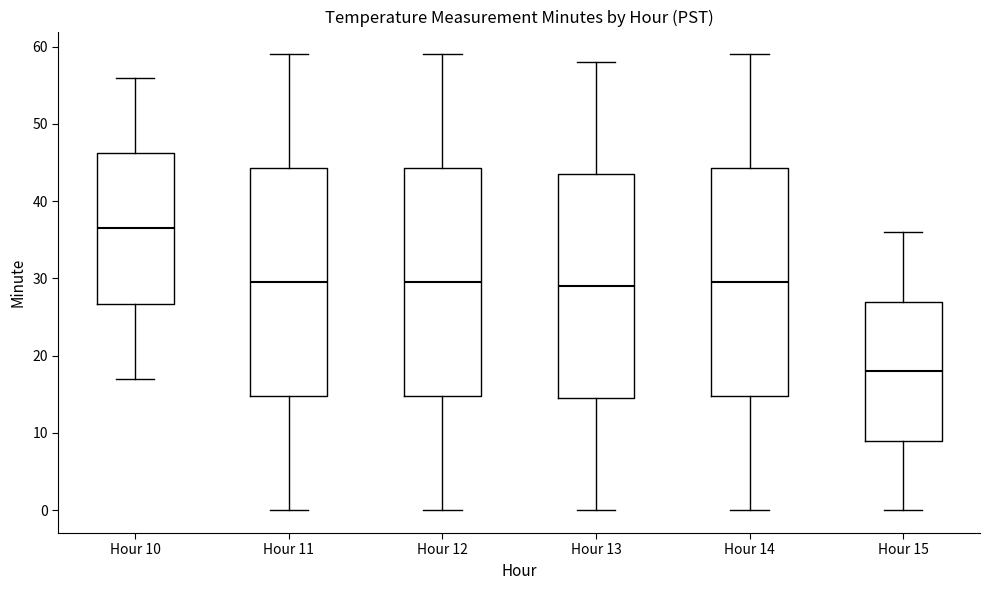

Reading left to right, transcribe this box plot: for each box, give where its median line is, the range the box spans, and where its two whiskers end, as read against the y-axis. The values are not printed on the chart, so give them approximately, as read against the axis.

Hour 10: median 37, box 27 to 46, whiskers 17 to 56
Hour 11: median 30, box 15 to 44, whiskers 0 to 59
Hour 12: median 30, box 15 to 44, whiskers 0 to 59
Hour 13: median 29, box 15 to 44, whiskers 0 to 58
Hour 14: median 30, box 15 to 44, whiskers 0 to 59
Hour 15: median 18, box 9 to 27, whiskers 0 to 36